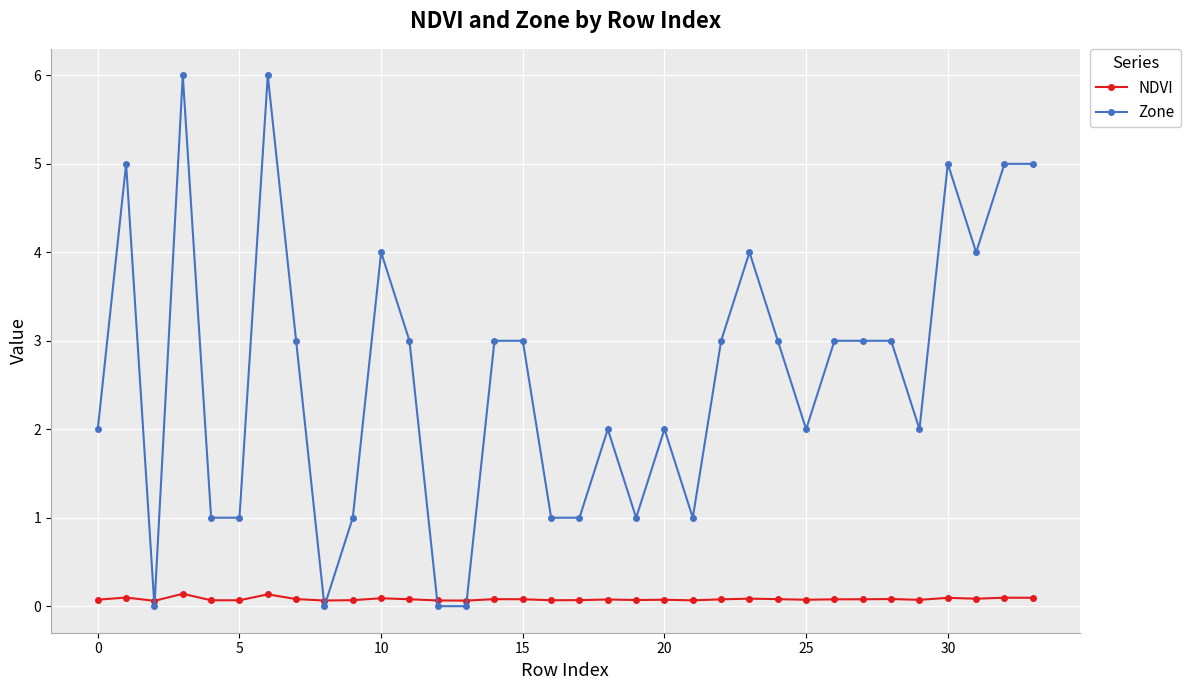

Rank the series by their maximum value, from lowest to highest.

NDVI, Zone